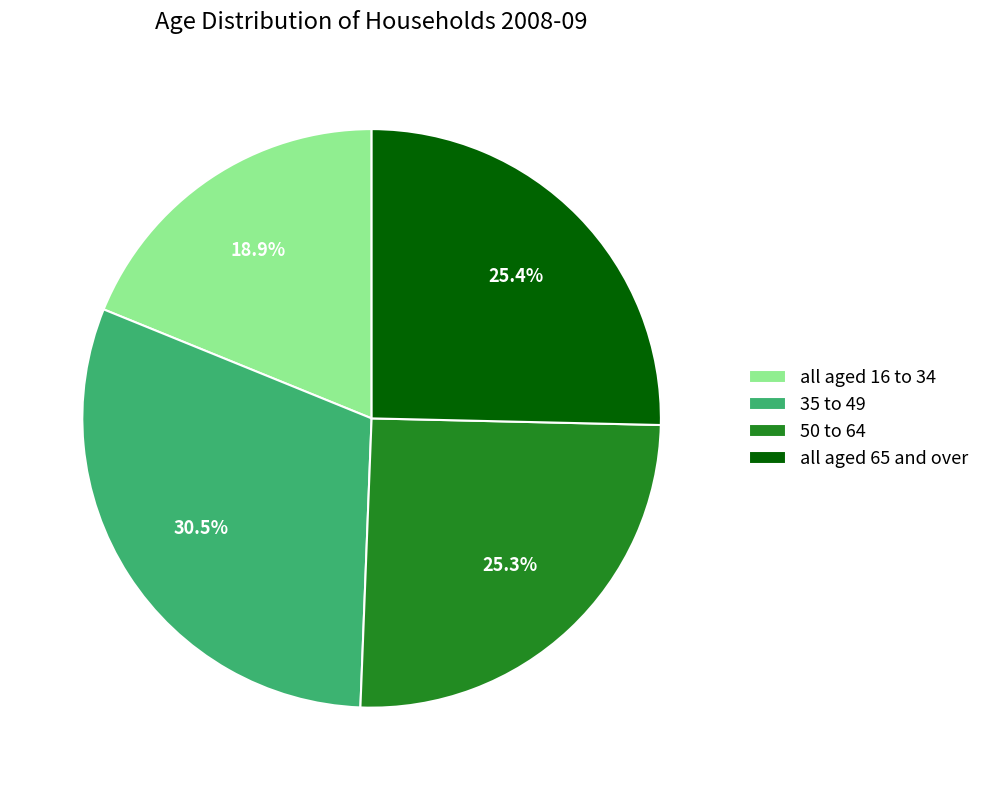

Is all aged 16 to 34 the majority of the pie?

No